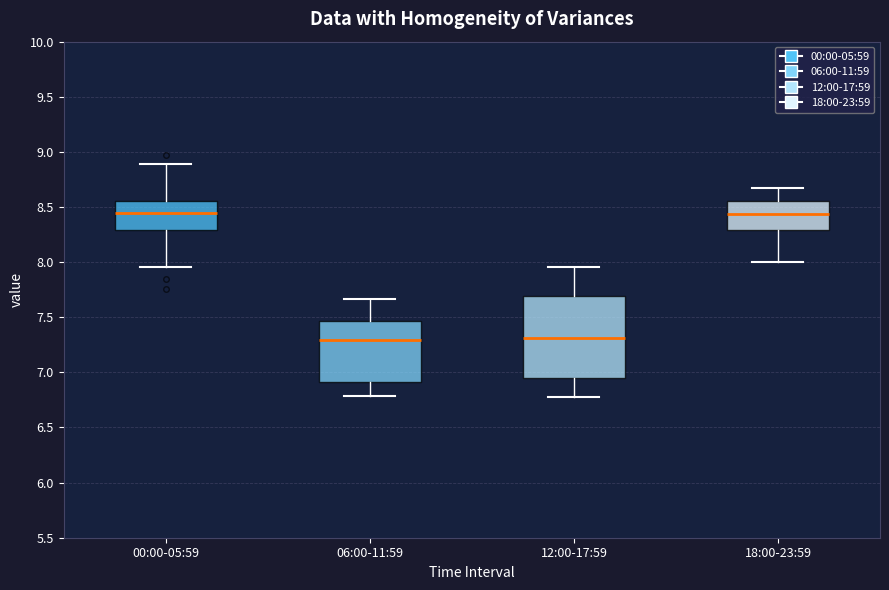

Reading left to right, transcribe this box plot: for each box, give where its median line is, the range the box spans, and where its two whiskers end, as read against the y-axis. The values are not printed on the chart, so give them approximately, as read against the axis.

00:00-05:59: median 8.45, box 8.30 to 8.55, whiskers 7.95 to 8.90
06:00-11:59: median 7.30, box 6.90 to 7.45, whiskers 6.80 to 7.65
12:00-17:59: median 7.30, box 6.95 to 7.70, whiskers 6.80 to 7.95
18:00-23:59: median 8.45, box 8.30 to 8.55, whiskers 8.00 to 8.65